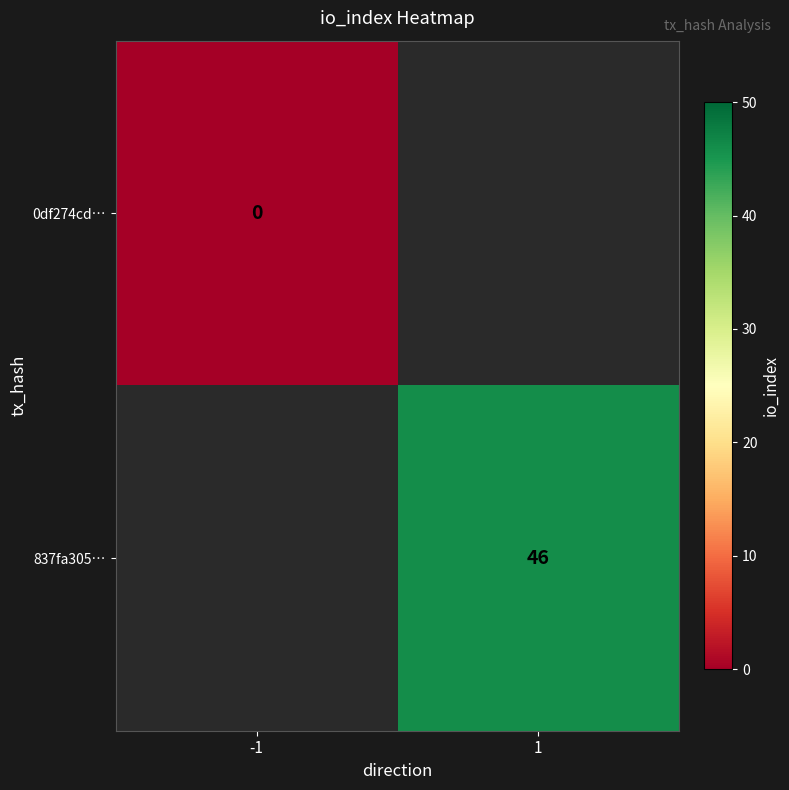

The value of 837fa305… at 1 is 75. True or false?

False